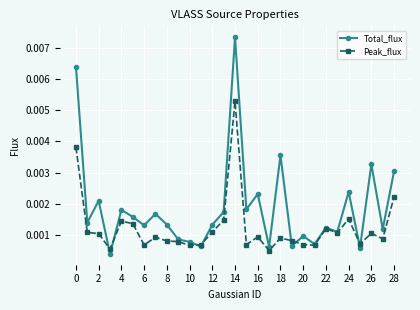

Which series has the largest total across all categories?

Total_flux